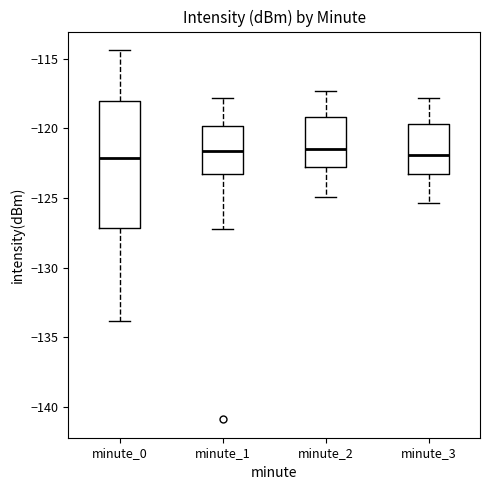

Where does the lower whisker of the box for minute_3 end on the y-axis? The values are not printed on the chart, so give them approximately, as read against the axis.

-125.5